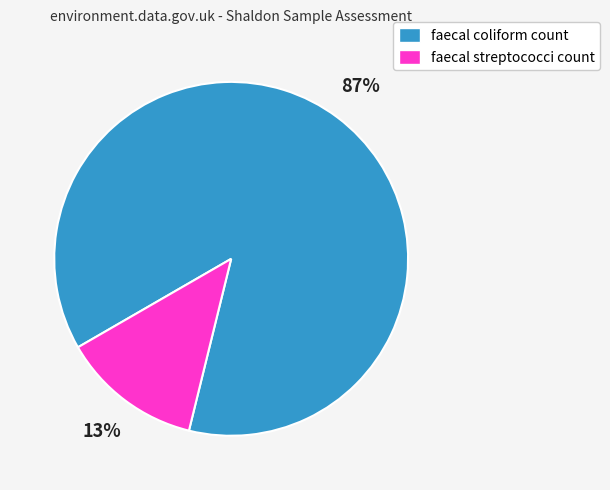

Is the sum of faecal coliform count and faecal streptococci count greater than half?

Yes